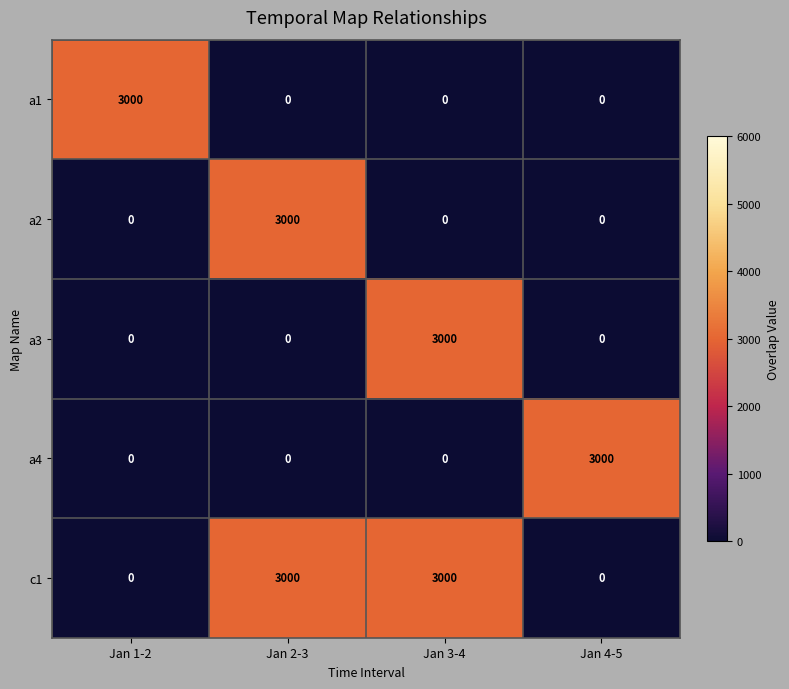

What is the greatest value displayed?

3000